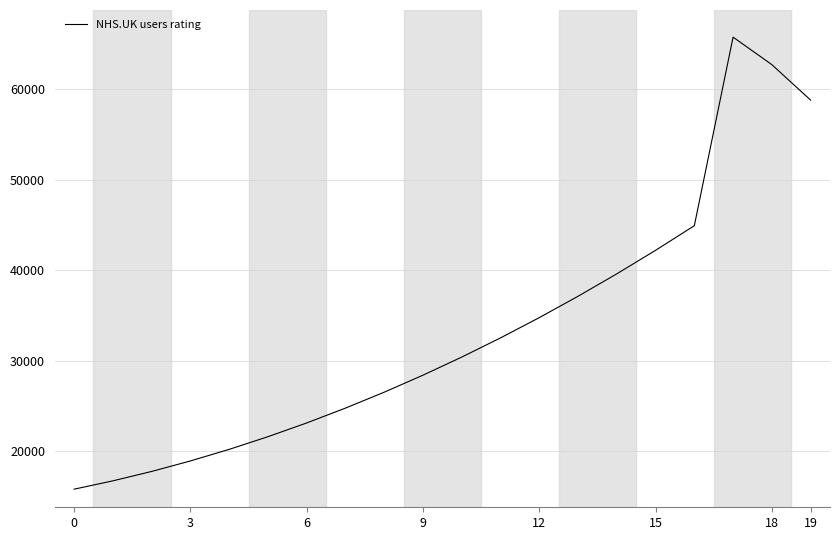

What is the minimum value shown in the chart?

15800